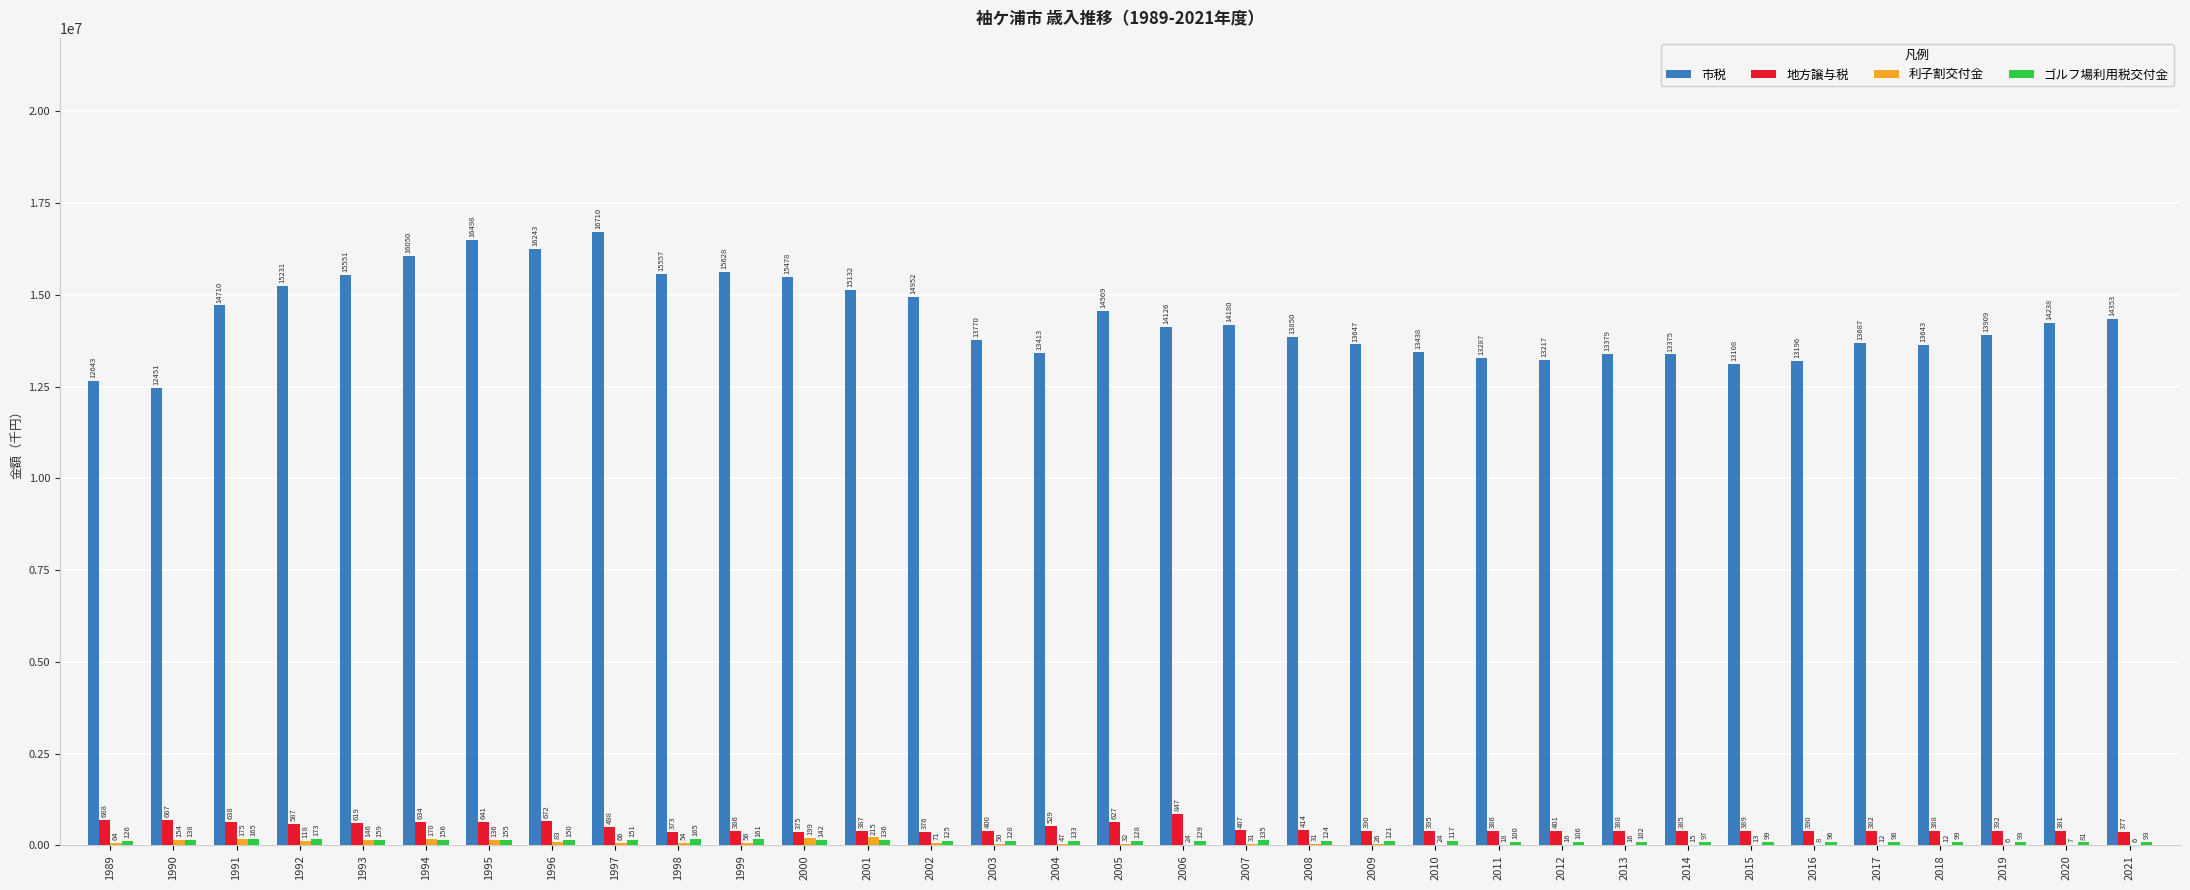

Are the bars grouped side by side (vs. stacked)?

Yes